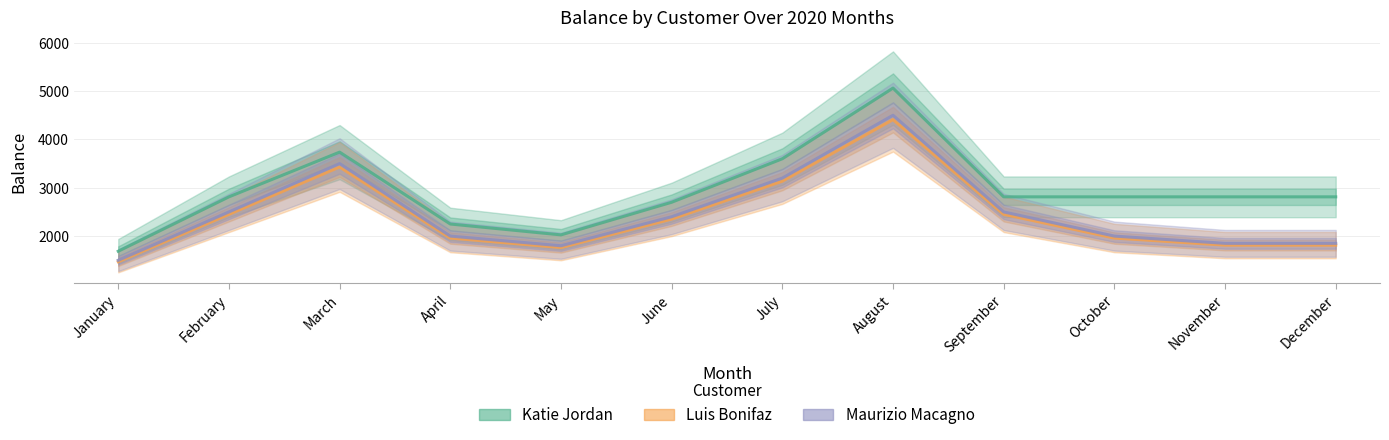

Between December and February, which is larger?

December